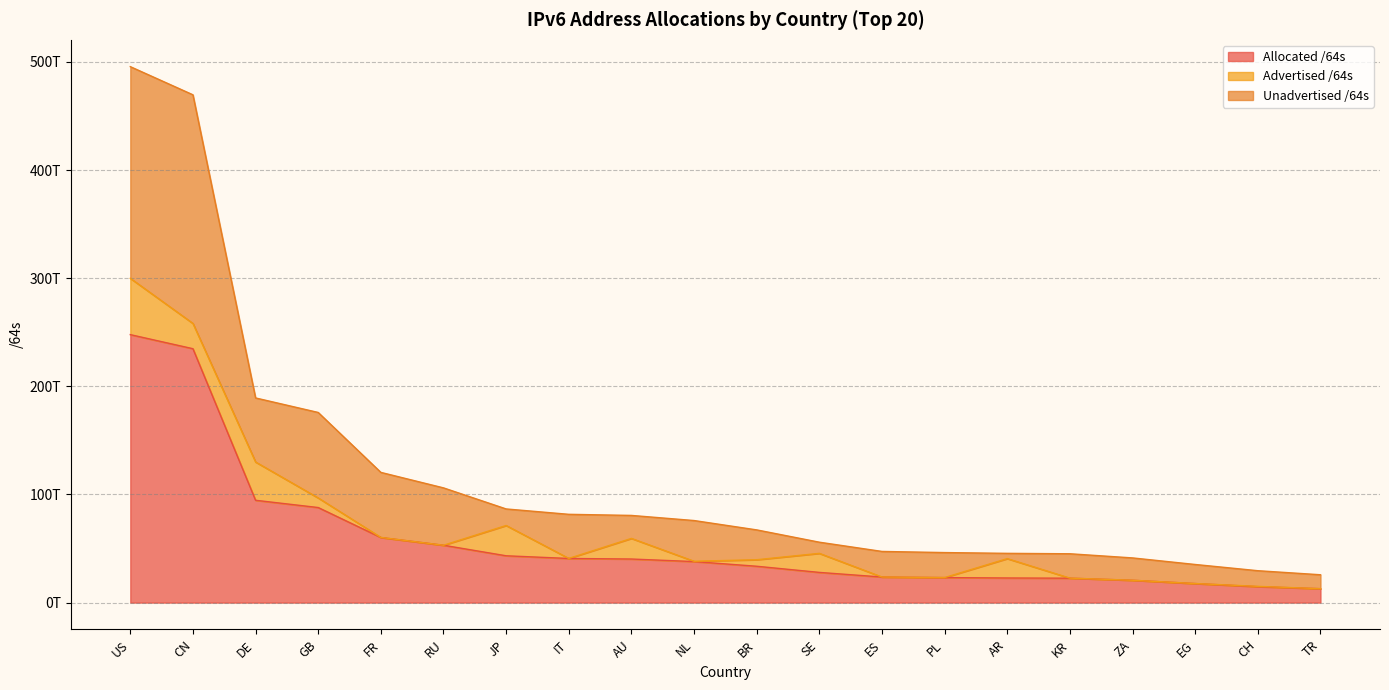

At which category does the chart reach its peak across all series?

US